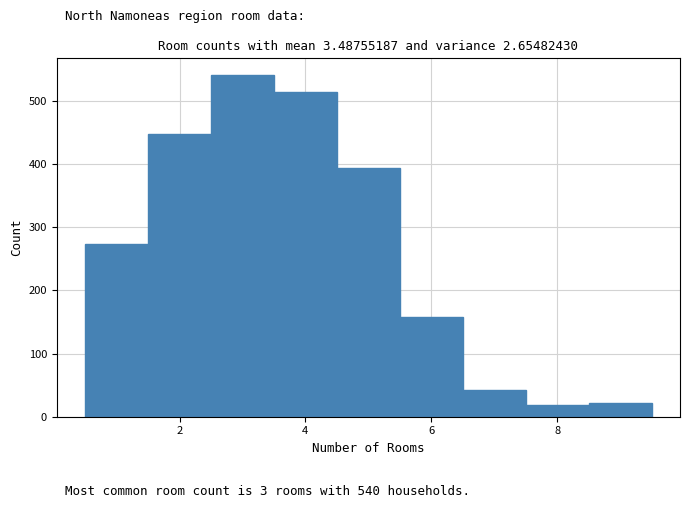

Which range on the x-axis has the tallest bar?

2.5 to 3.5